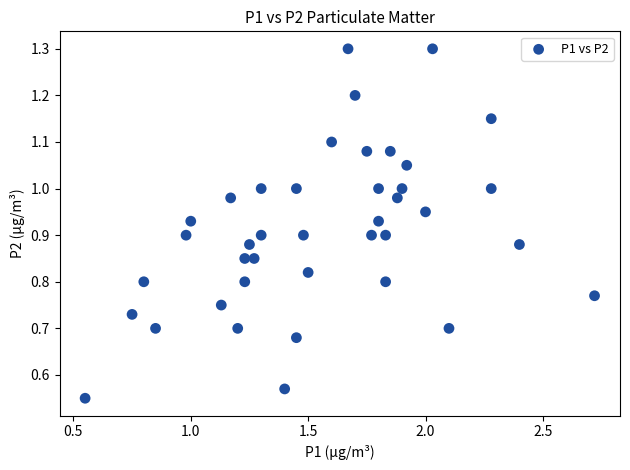

What is the range of X values (max minus min)?

2.2